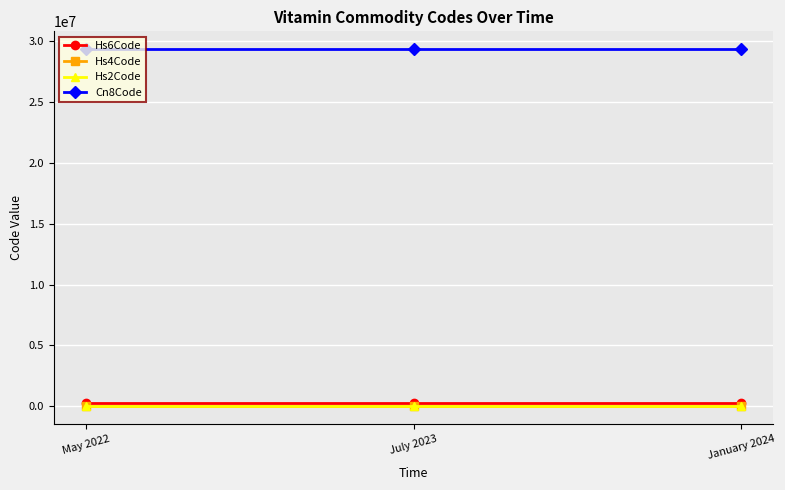

Count the number of categories in the chart.

3